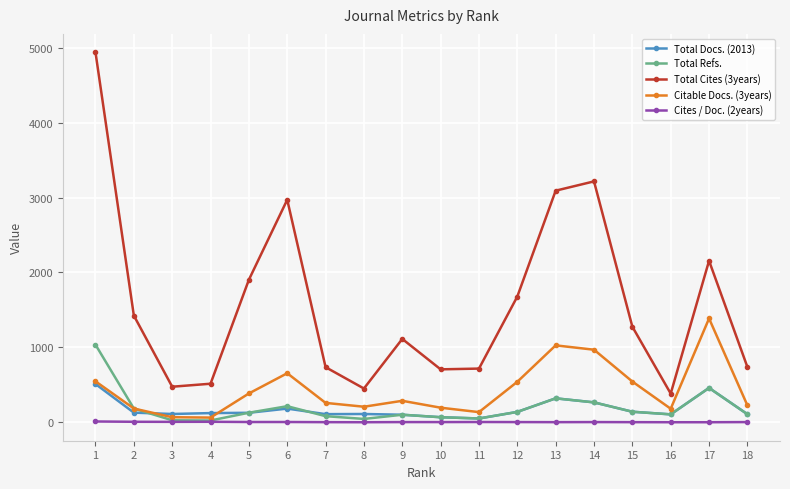

The value of Total Refs. at 5 is 128. True or false?

True